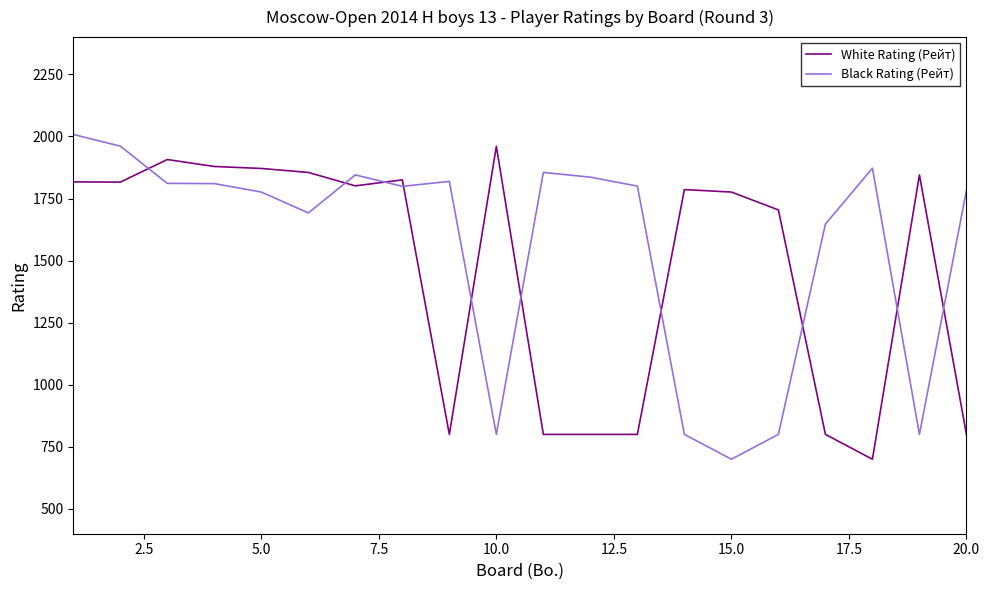

After their last crossing, which series has the higher values: Black Rating (Рейт) or White Rating (Рейт)?

Black Rating (Рейт)